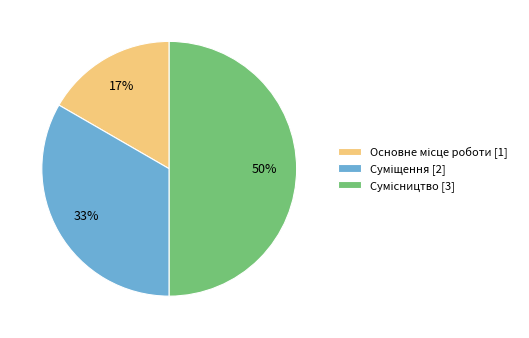

To the nearest percent, what is the difference between the largest and smallest slice percentages?

33%